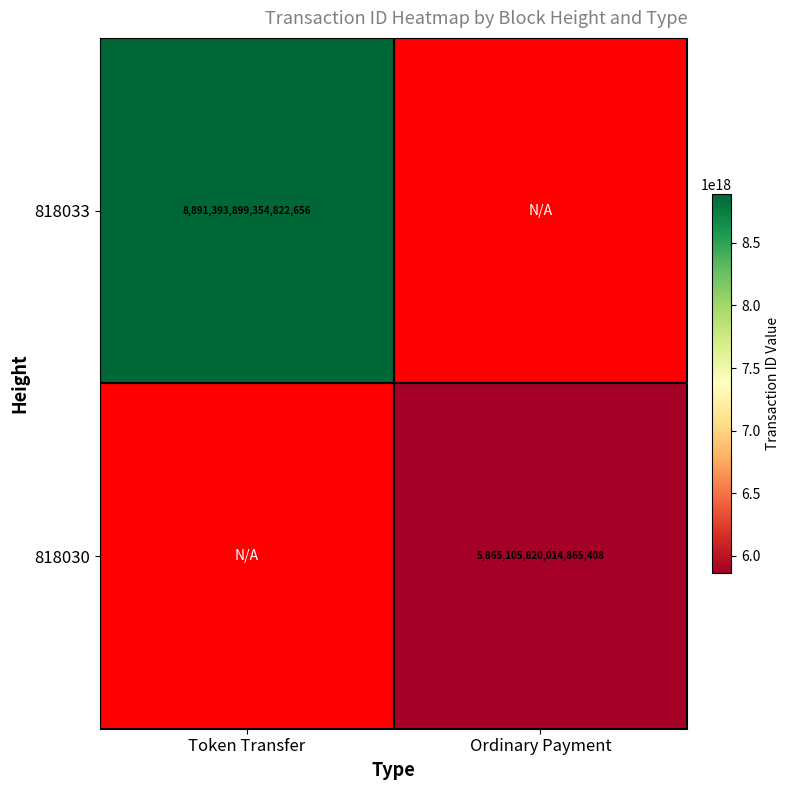

Is it true that 818030 equals 5865105820014865408 at Ordinary Payment?

True